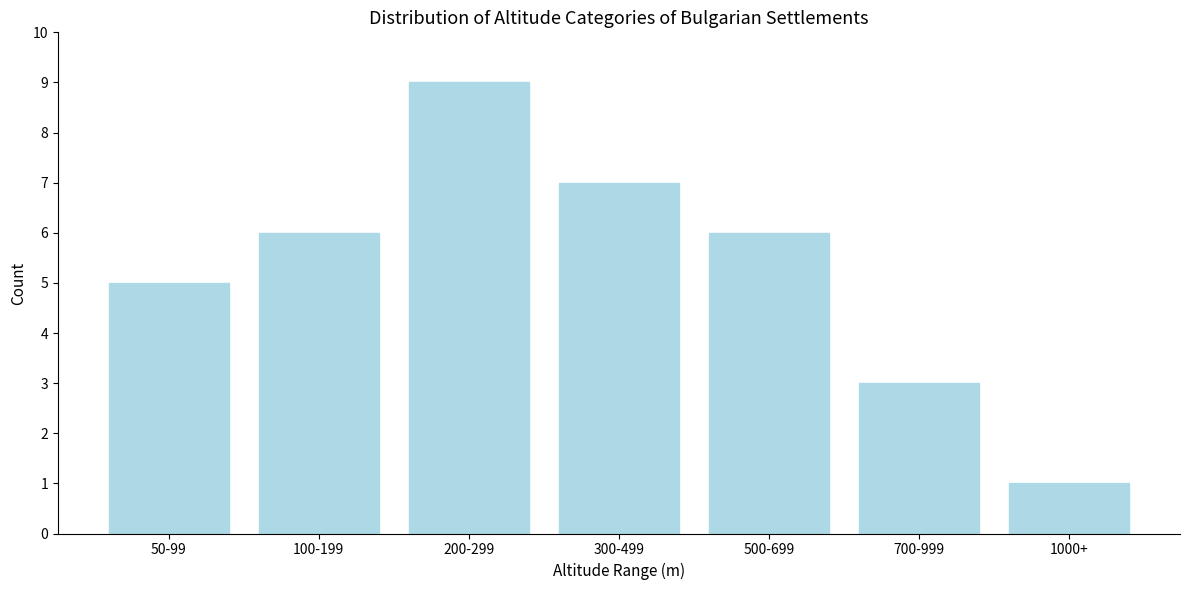

Reading left to right, transcribe all the data shown in this chart.

50-99=5	100-199=6	200-299=9	300-499=7	500-699=6	700-999=3	1000+=1